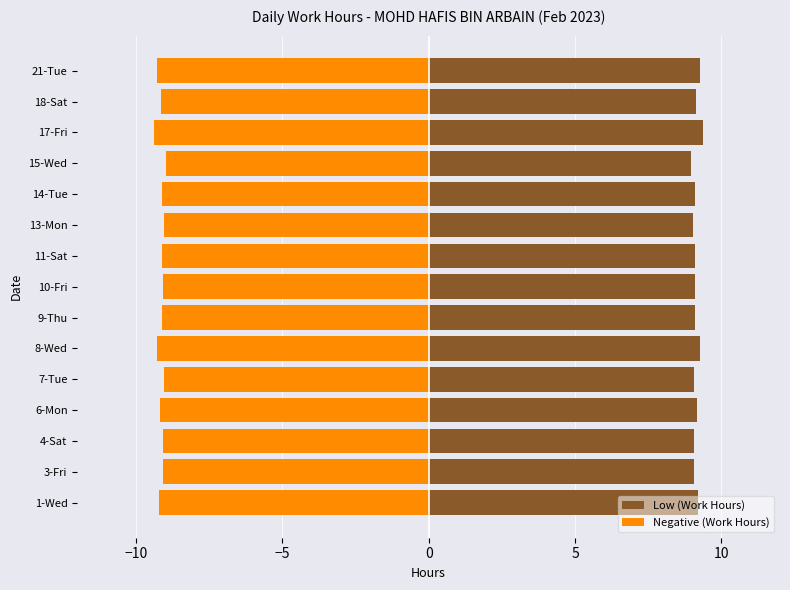

How many bars are there in each group?

2